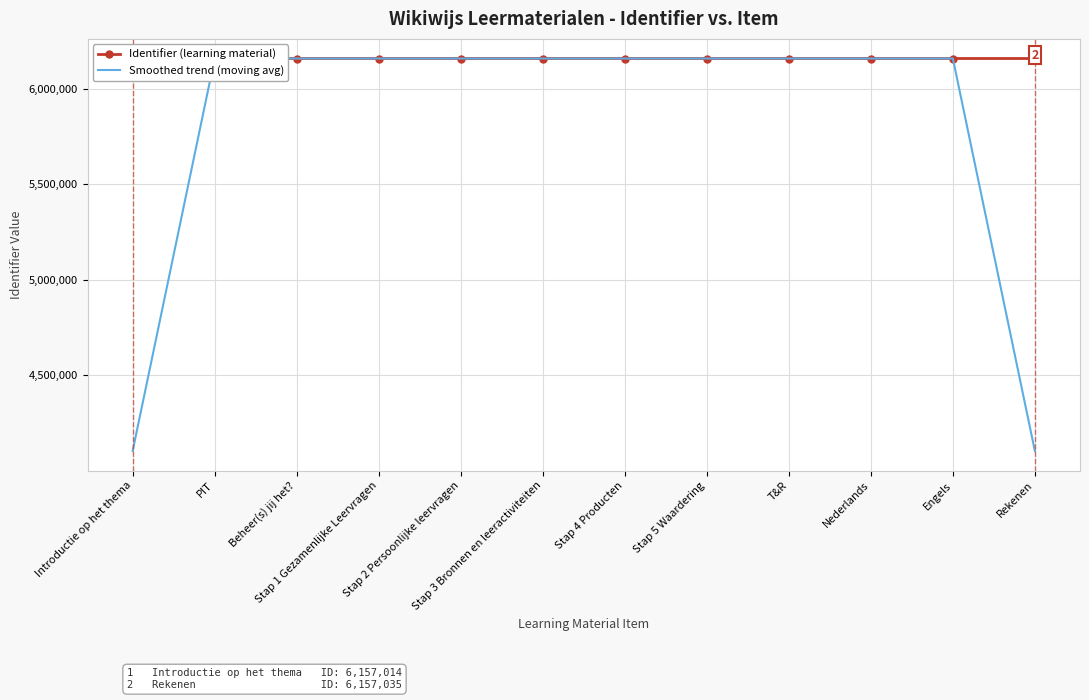

What is the value of the Identifier (learning material) point at the 8th from the left?

6157030.0